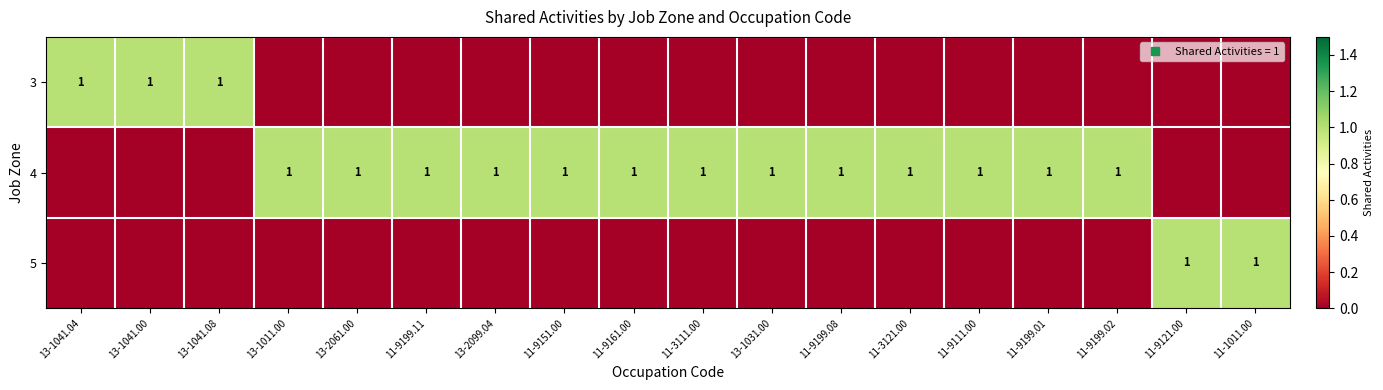

Rank the series by their maximum value, from lowest to highest.

3, 4, 5